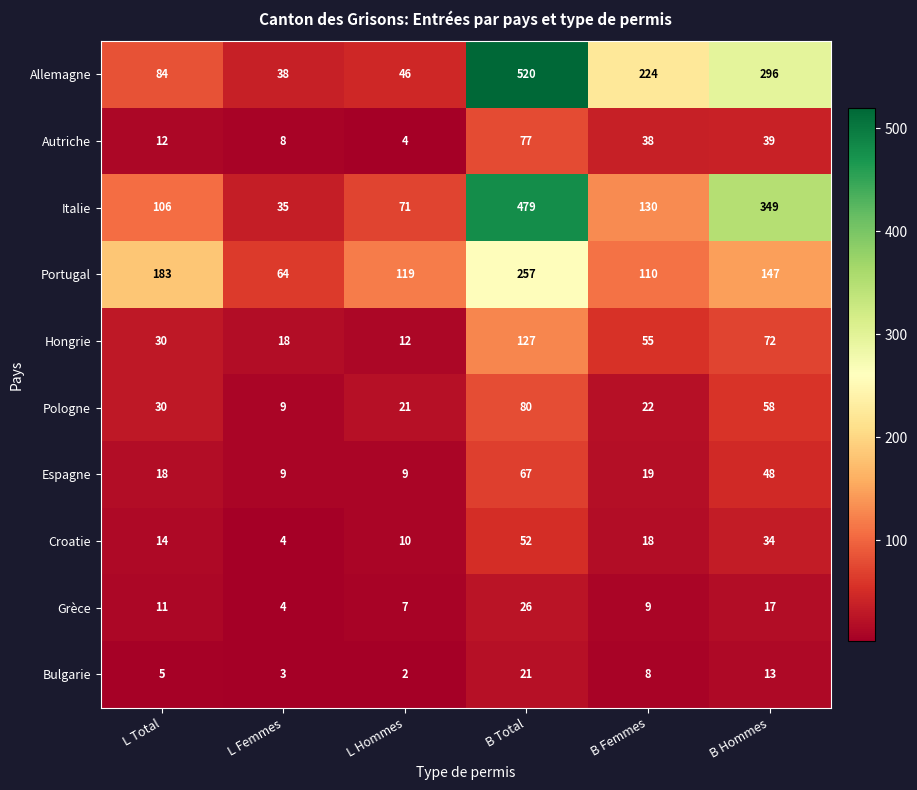

How many Espagne values are between 9 and 48?

5